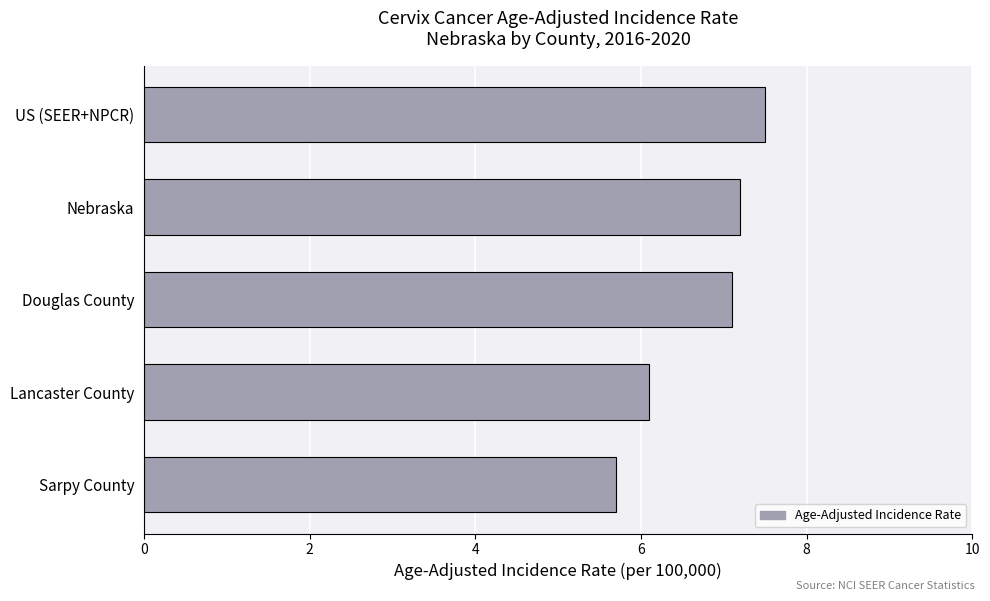

True or false: the data shows 1.8 at Nebraska.

False